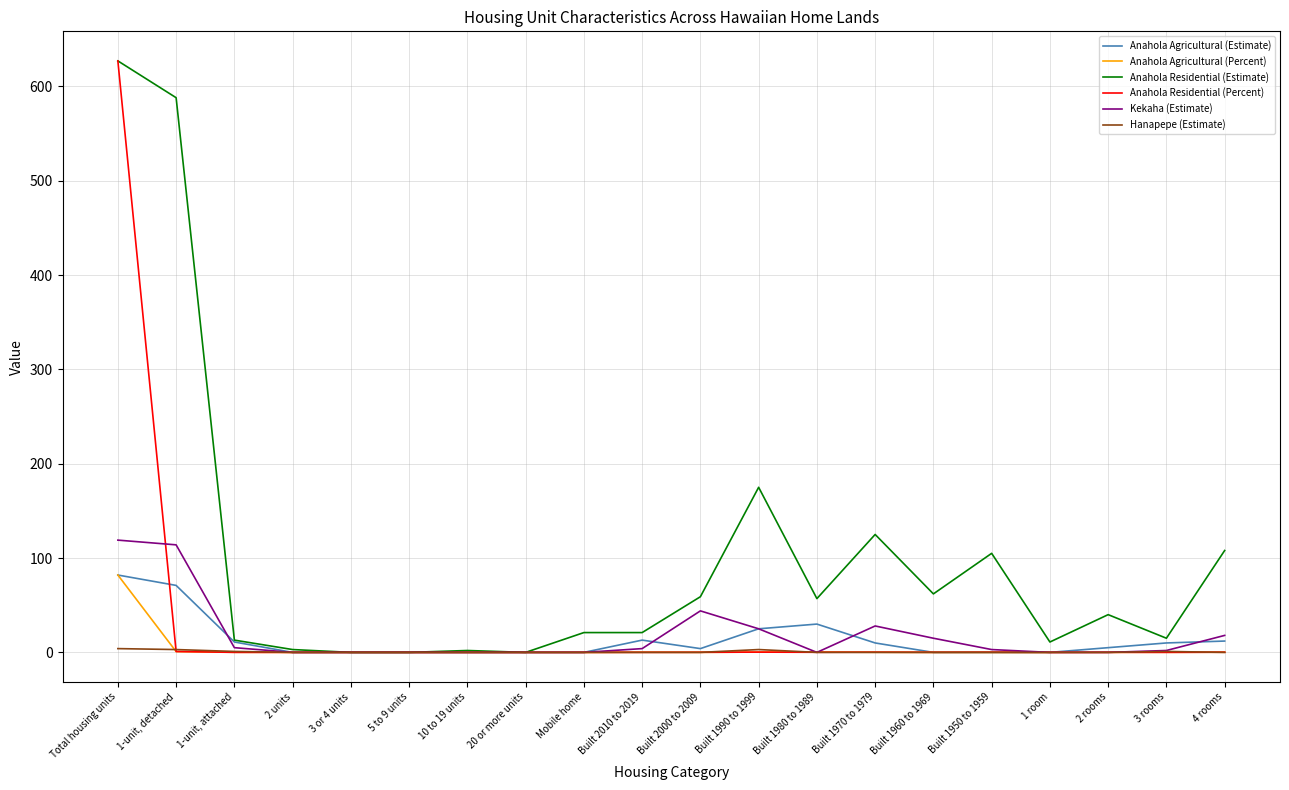

What is the greatest value displayed?

627.0